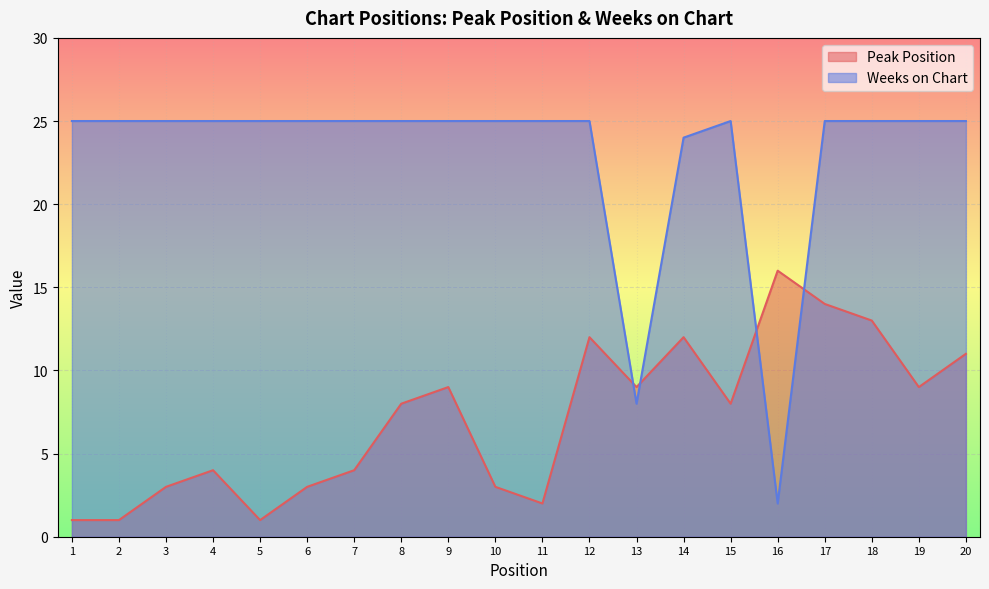

How many intersections are there between Peak Position and Weeks on Chart?

4